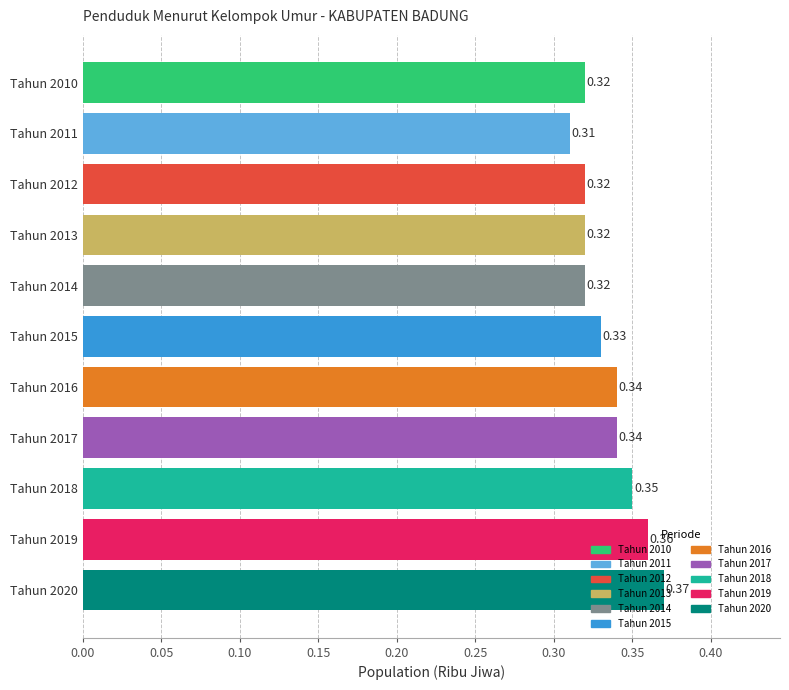

At which label is the value closest to 0?

Tahun 2011